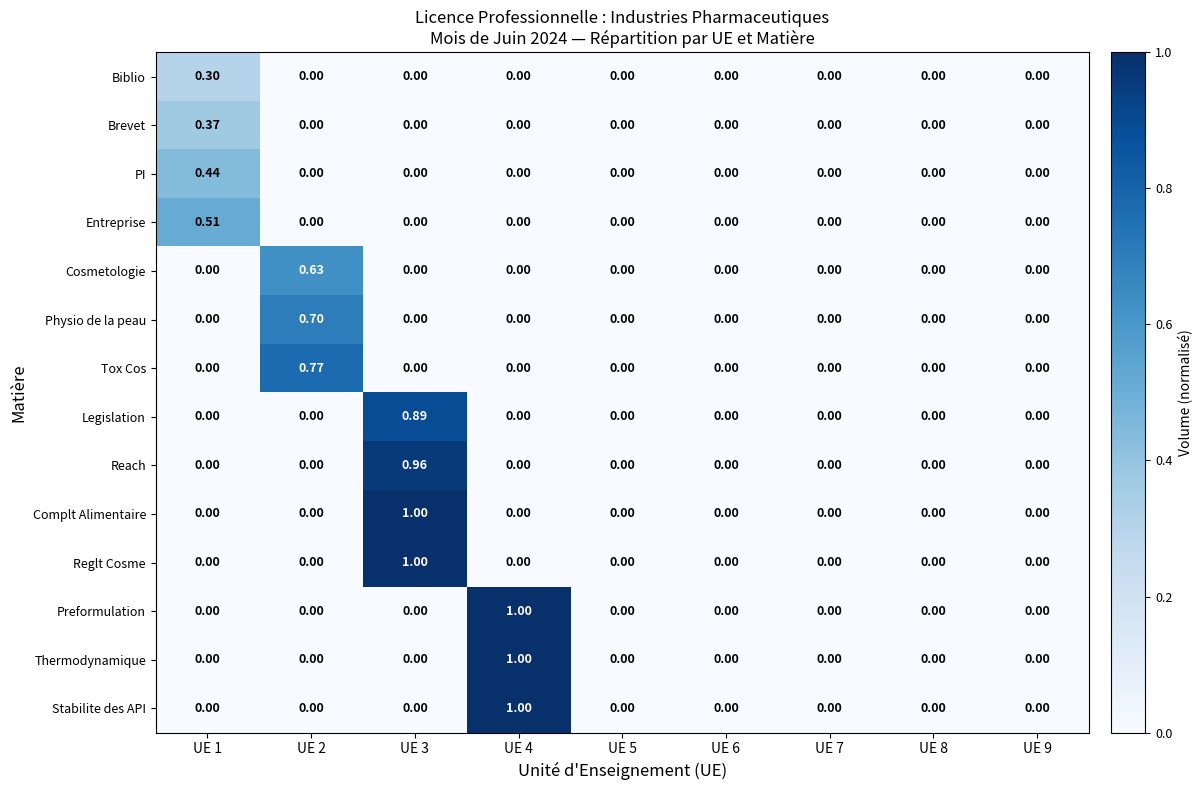

Between UE 1 and UE 3, which series saw the biggest shift?

Complt Alimentaire